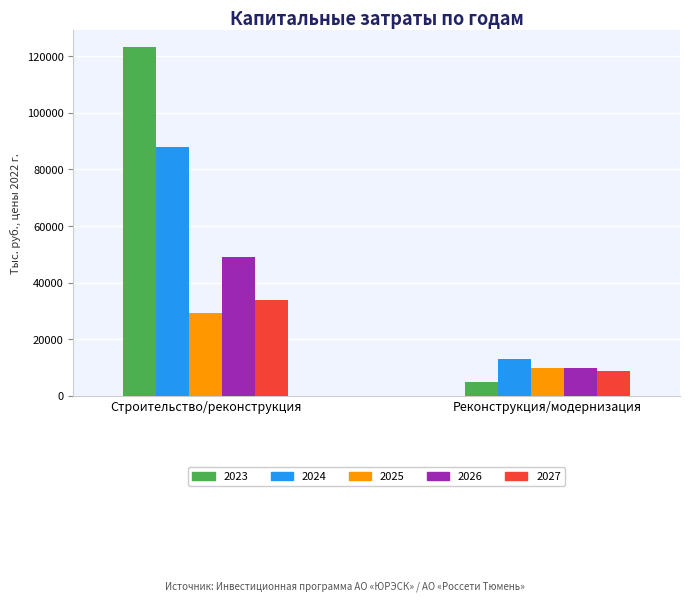

Which category has the lowest value across all series?

Реконструкция/модернизация